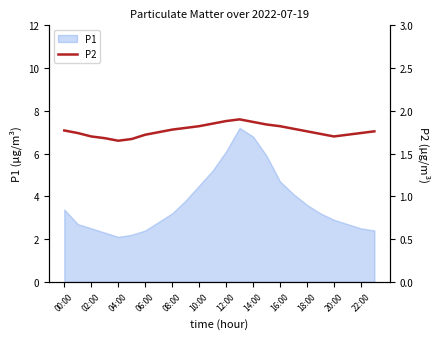

How many values are between 1 and 2?

24